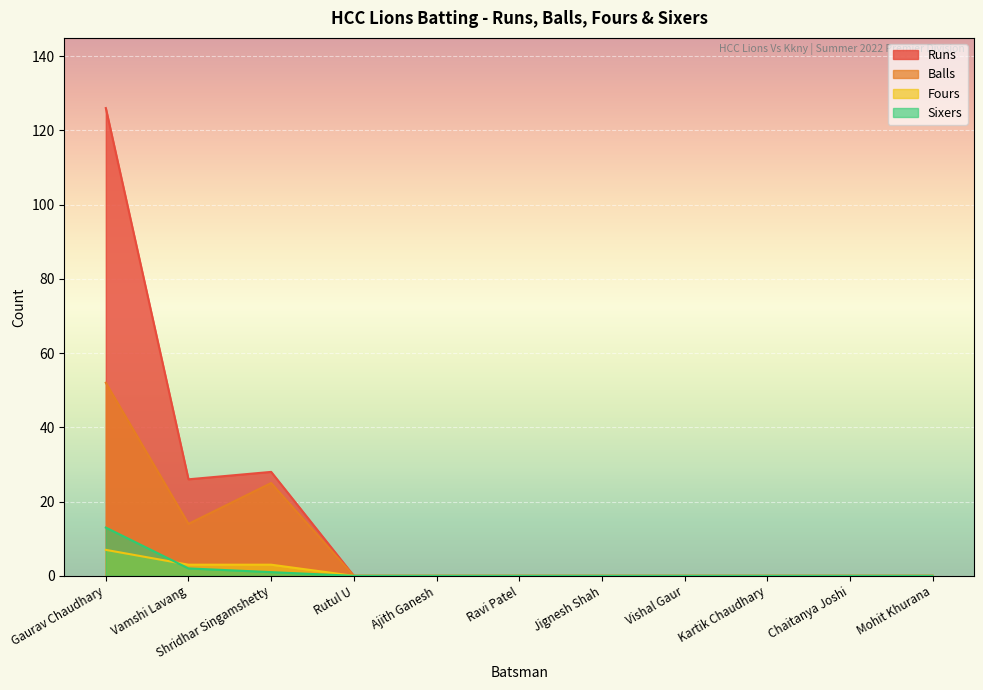

What position from the left is Jignesh Shah?

7